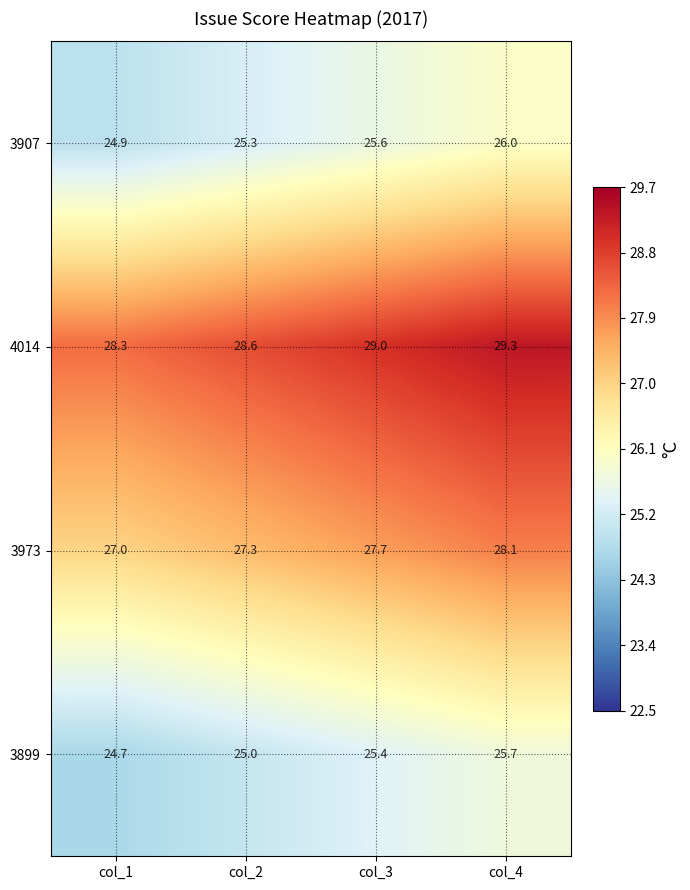

Reading right to left, transcribe all the data shown in this chart.

3907: 26.0	25.6	25.3	24.9
4014: 29.3	29.0	28.6	28.3
3973: 28.1	27.7	27.3	27.0
3899: 25.7	25.4	25.0	24.7